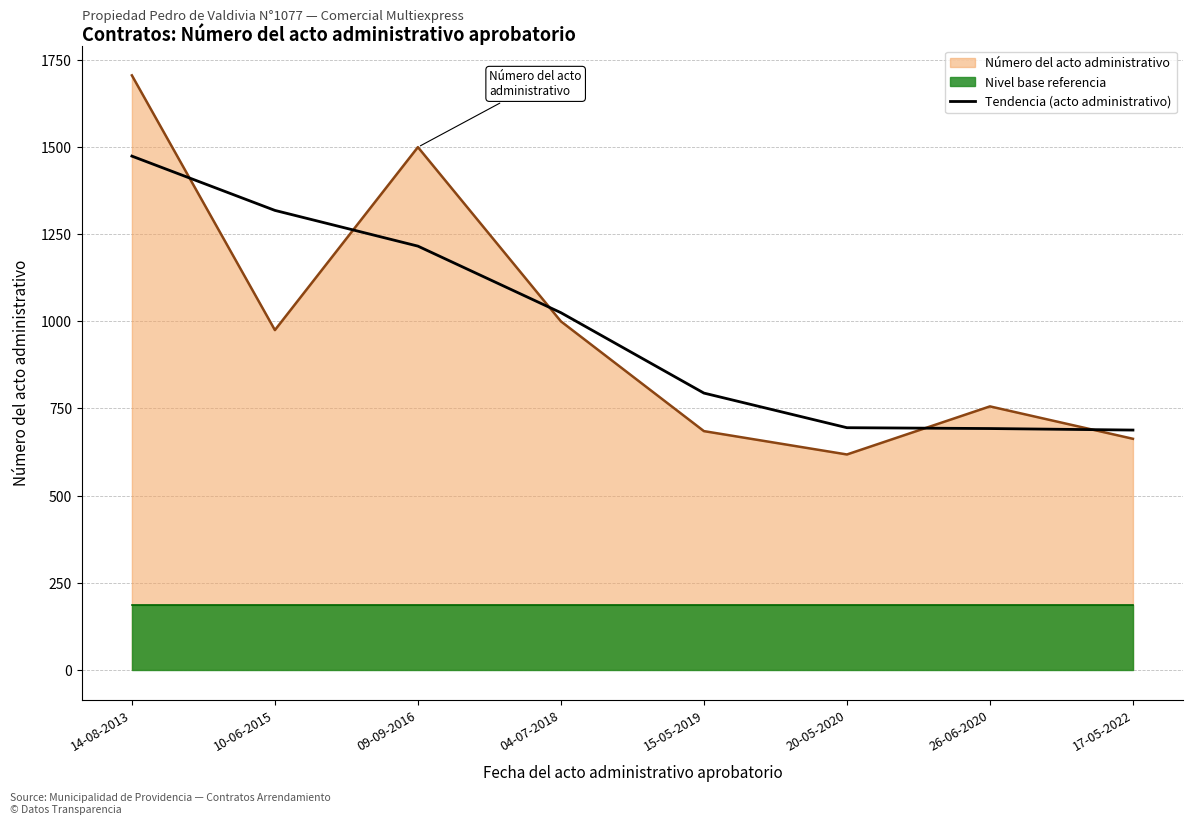

What is the lowest value of the Tendencia (acto administrativo) series?

688.0